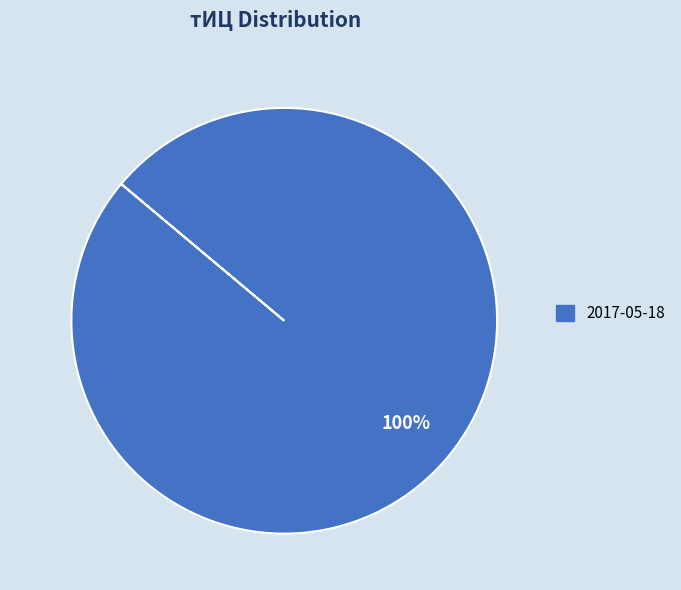

How many slices are in this pie chart?

1